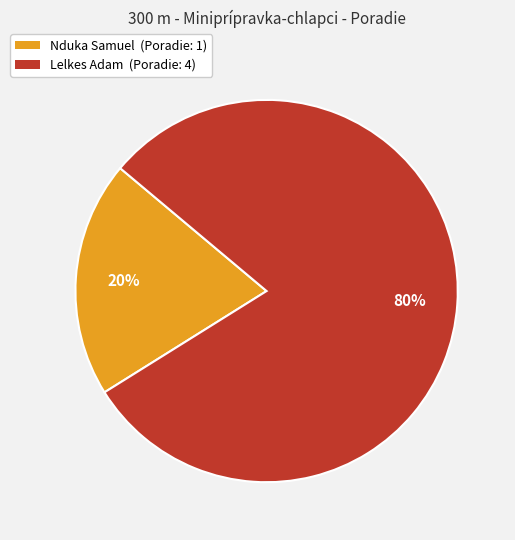

Combined, do Nduka Samuel (Poradie: 1) and Lelkes Adam (Poradie: 4) account for over 50%?

Yes